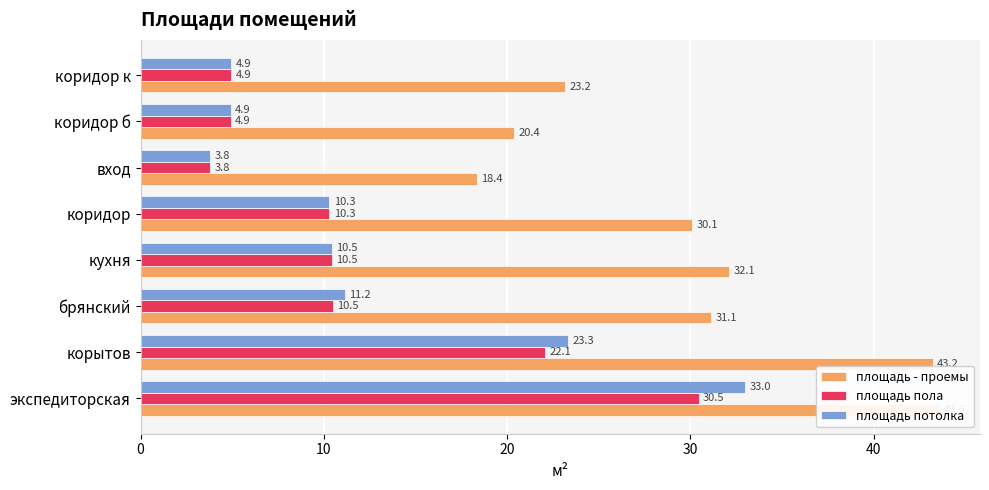

What is the difference between the second highest and minimum values in the площадь - проемы series?

24.9